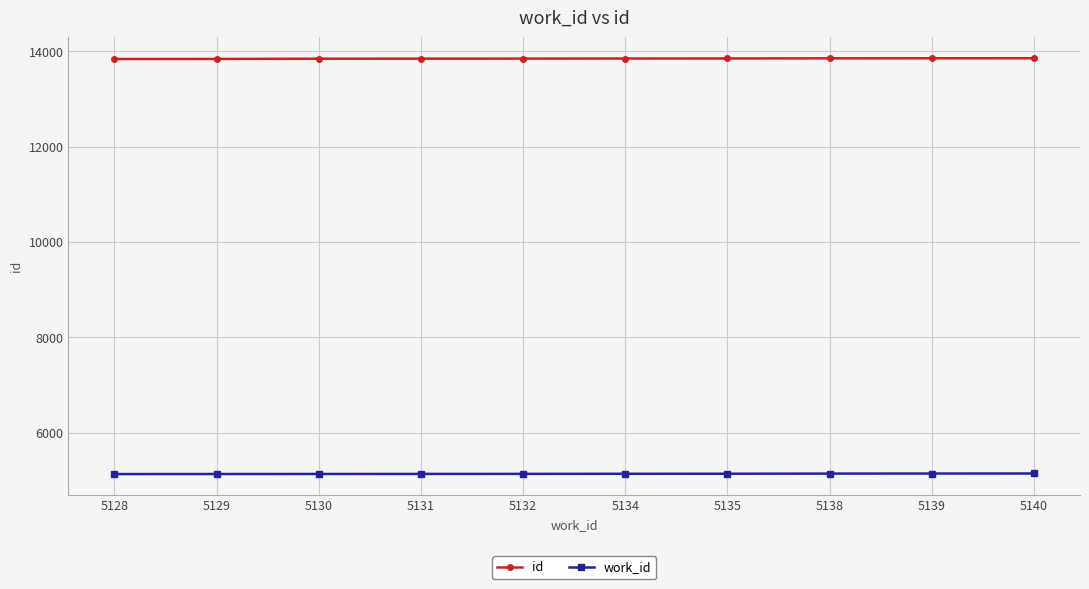

What is the difference between the work_id values at 5138 and 5130?

8